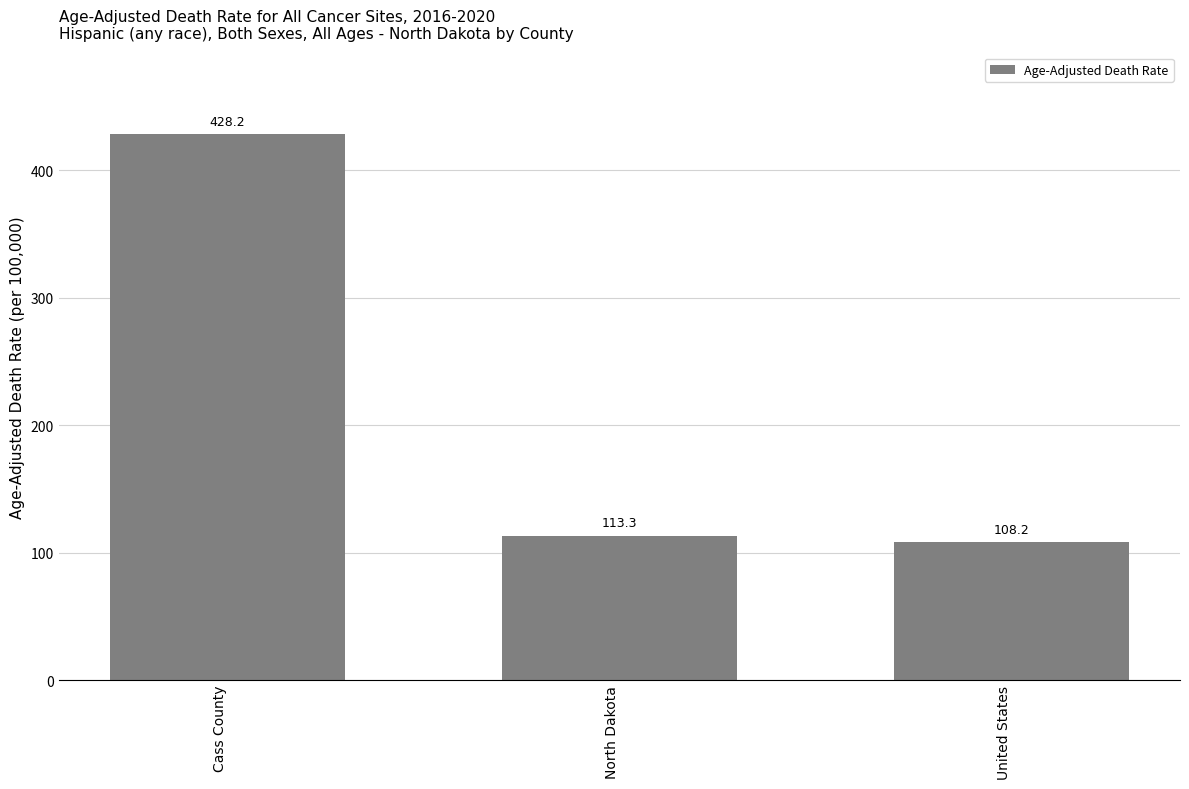

Reading left to right, extract all data points from this chart.

Cass County=428.2	North Dakota=113.3	United States=108.2